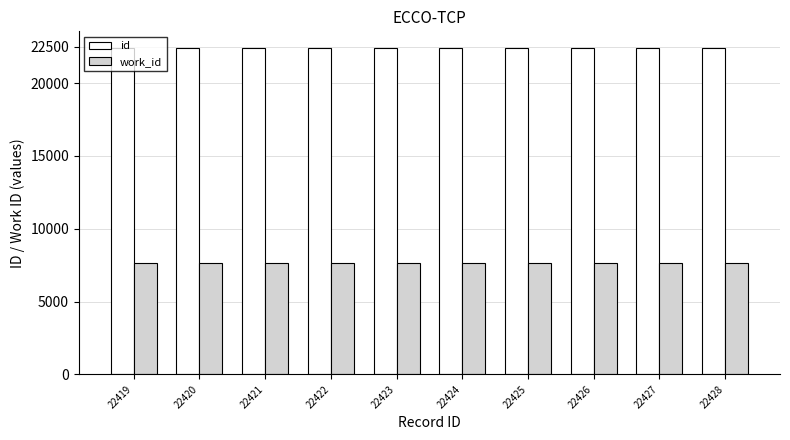

At how many categories does at least one series exceed 14694?

10